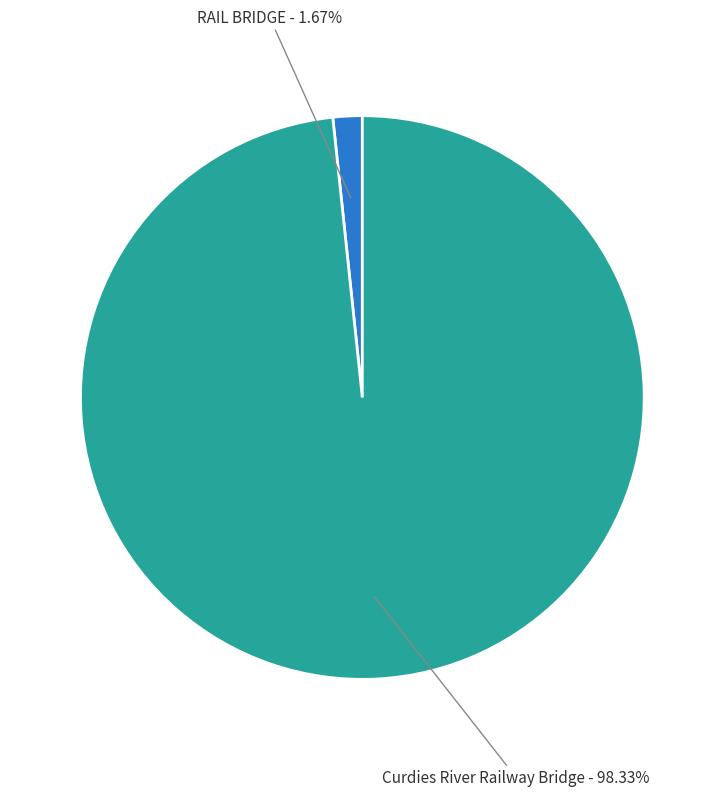

What percentage is the RAIL BRIDGE slice, to the nearest percent?

2%